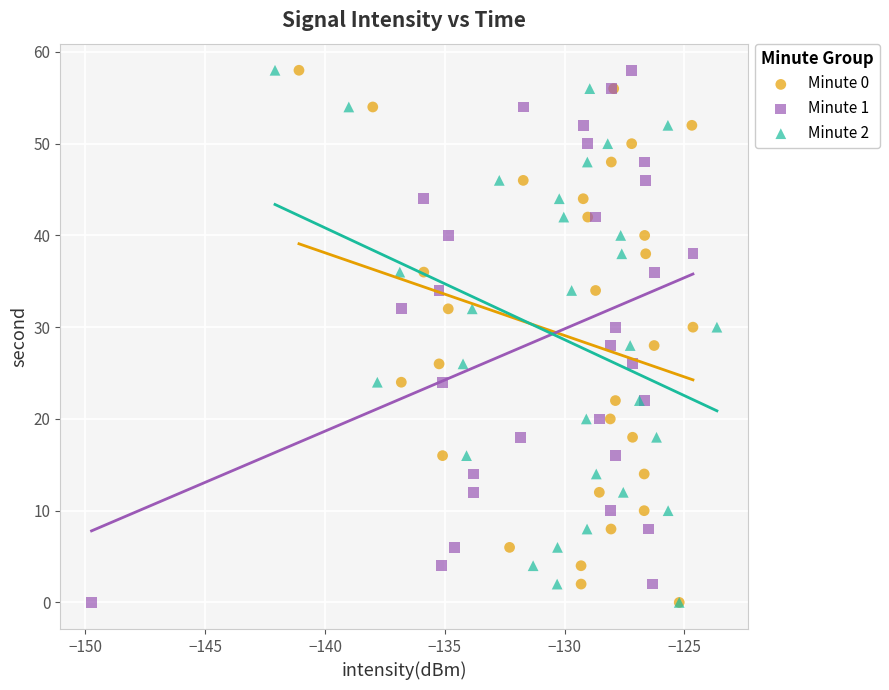

What are all the series names shown in the legend?

Minute 0, Minute 1, Minute 2